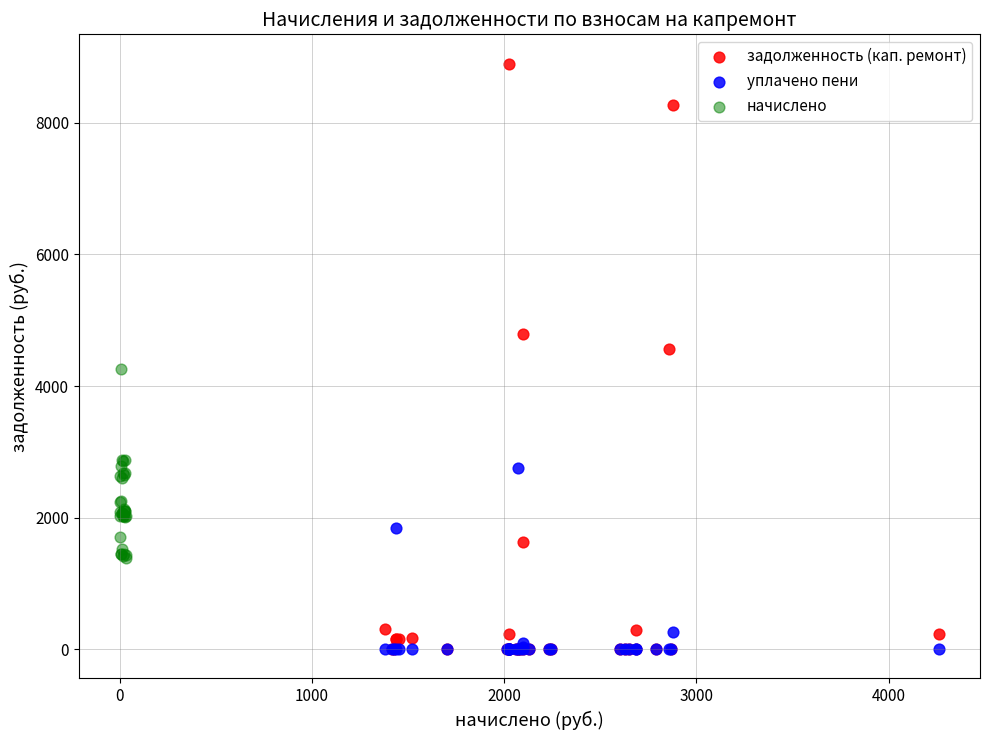

Which series has the widest spread of Y values?

задолженность (кап. ремонт)